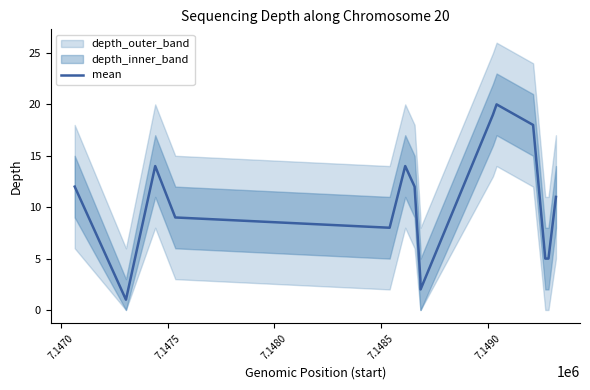

What is the average value?

10